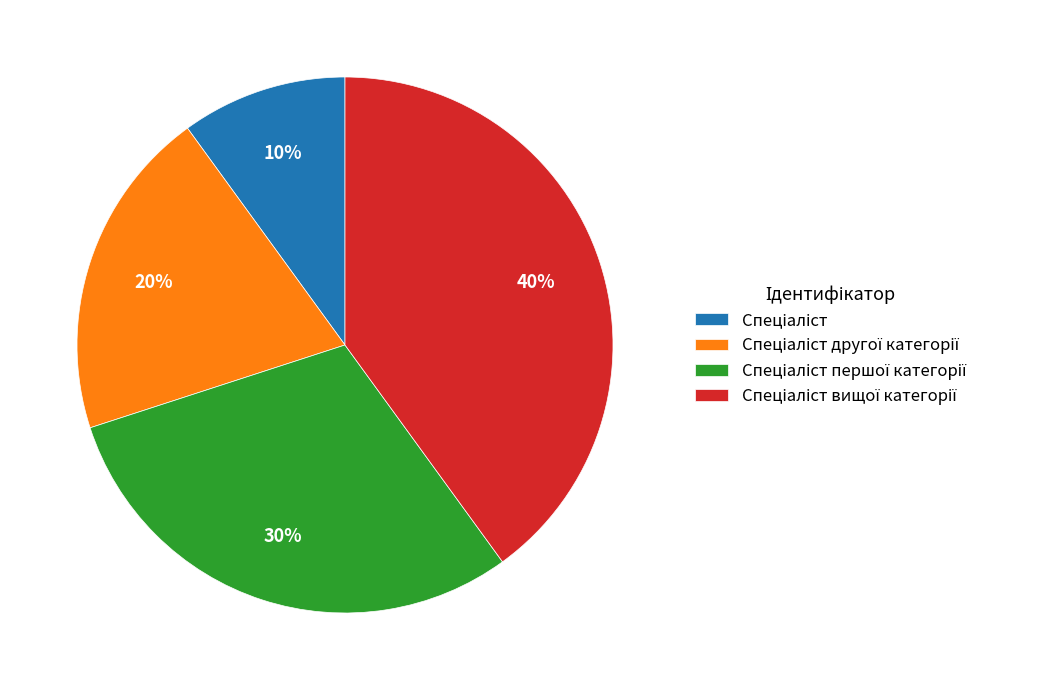

To the nearest percent, what is the average slice percentage?

25%